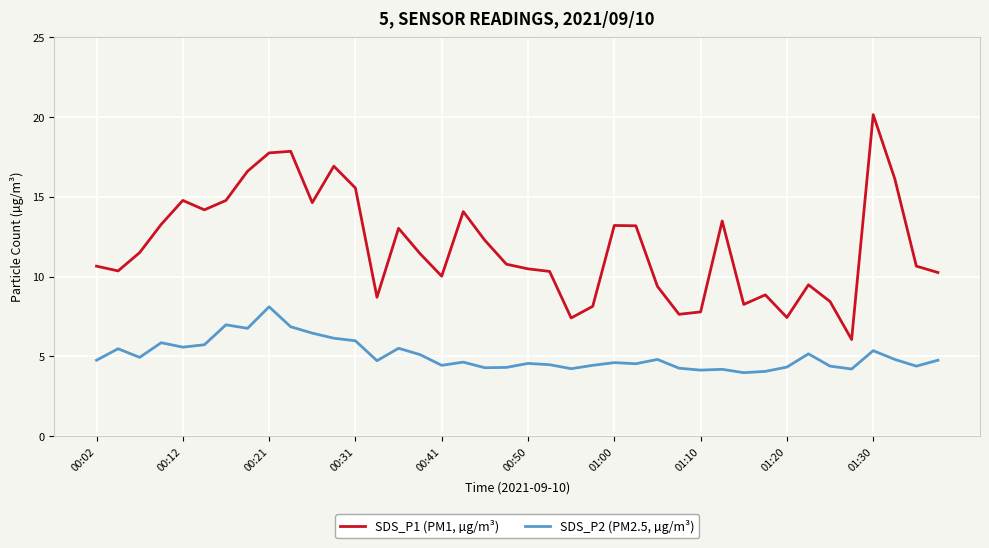

What is the maximum value for SDS_P2 (PM2.5, µg/m³)?

8.1